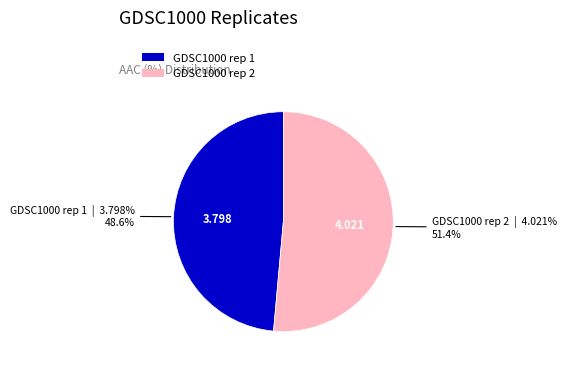

Is the sum of GDSC1000 rep 1 and GDSC1000 rep 2 greater than half?

Yes